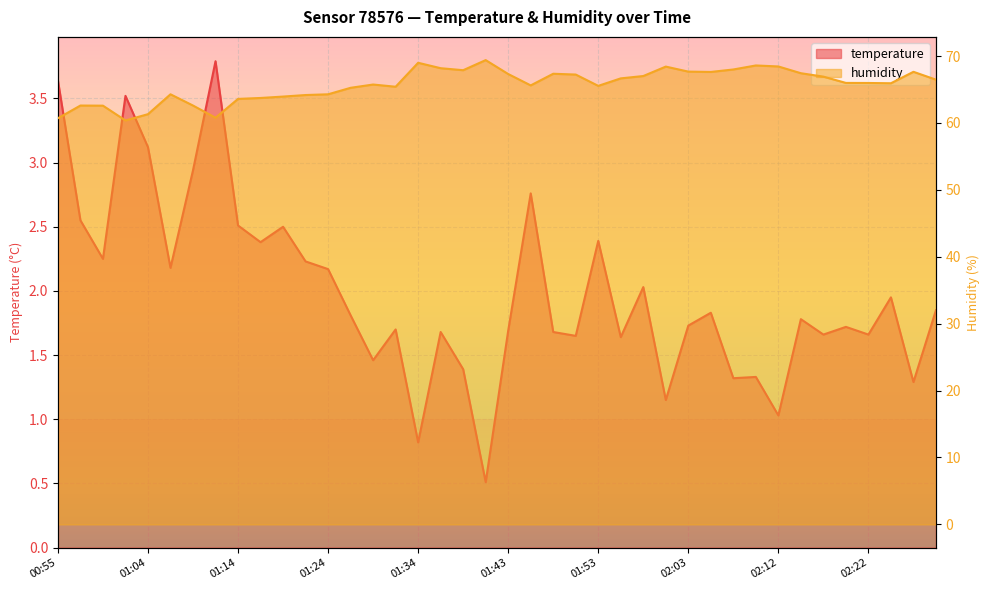

Reading left to right, transcribe all the data shown in this chart.

temperature: 3.6	2.5	2.2	3.5	3.1	2.2	2.9	3.8	2.5	2.4	2.5	2.2	2.2	1.8	1.5	1.7	0.8	1.7	1.4	0.5	1.7	2.8	1.7	1.6	2.4	1.6	2.0	1.1	1.7	1.8	1.3	1.3	1.0	1.8	1.7	1.7	1.7	1.9	1.3	1.9
humidity: 60.7	62.6	62.6	60.4	61.3	64.3	62.6	60.8	63.6	63.7	63.9	64.2	64.3	65.2	65.7	65.4	69.0	68.2	67.9	69.4	67.3	65.6	67.3	67.2	65.5	66.7	67.0	68.4	67.7	67.6	68.0	68.6	68.4	67.4	66.9	66.0	66.0	65.9	67.6	66.5